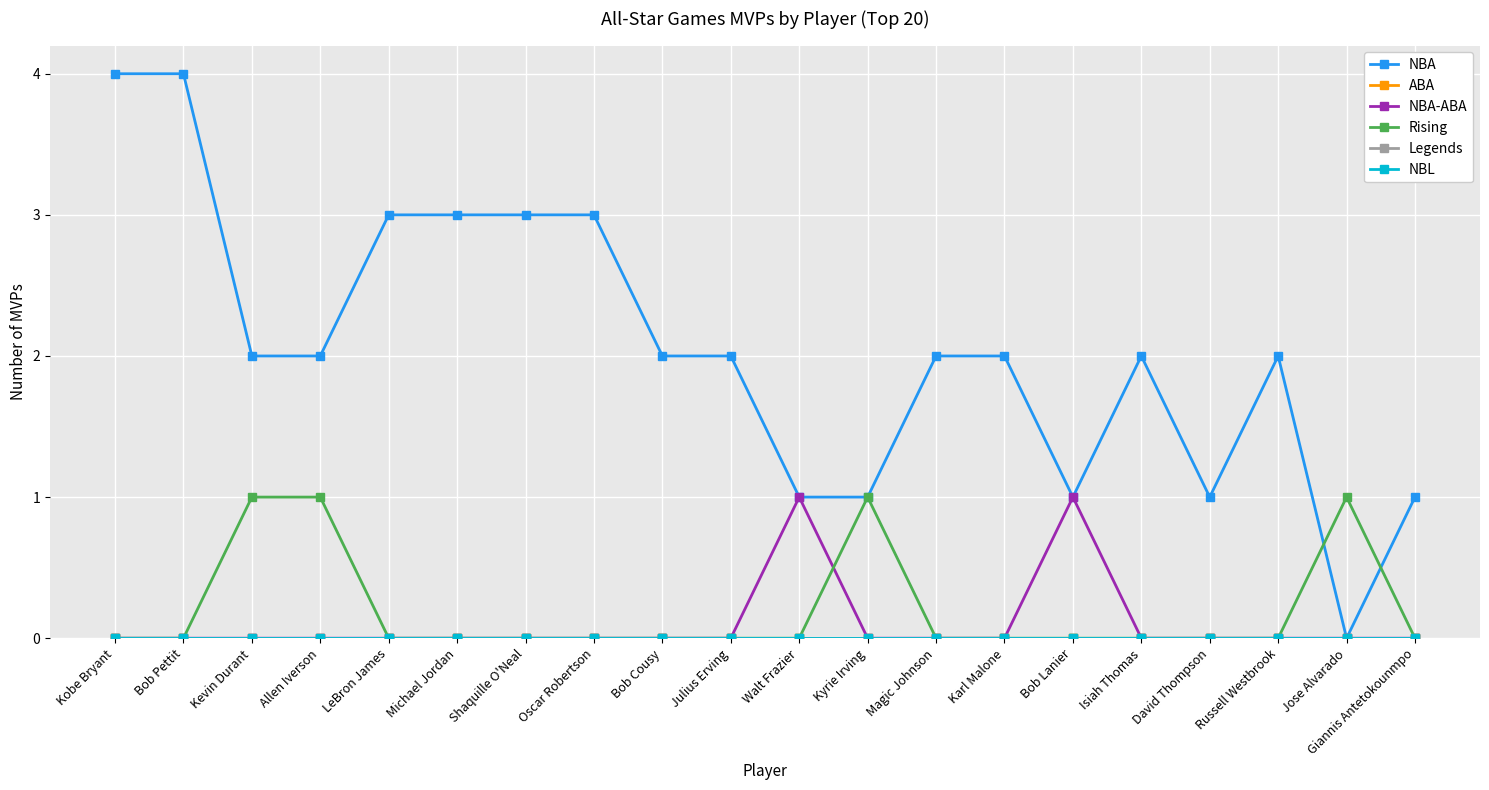

What is the difference between the second highest and minimum values in the NBA series?

4